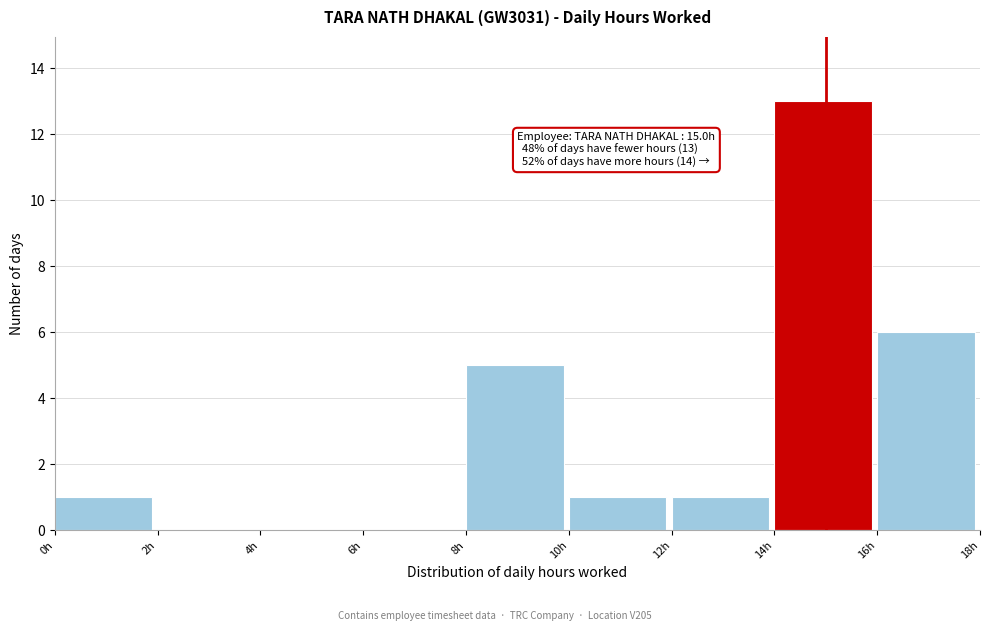

Which range on the x-axis has the tallest bar?

14 to 16